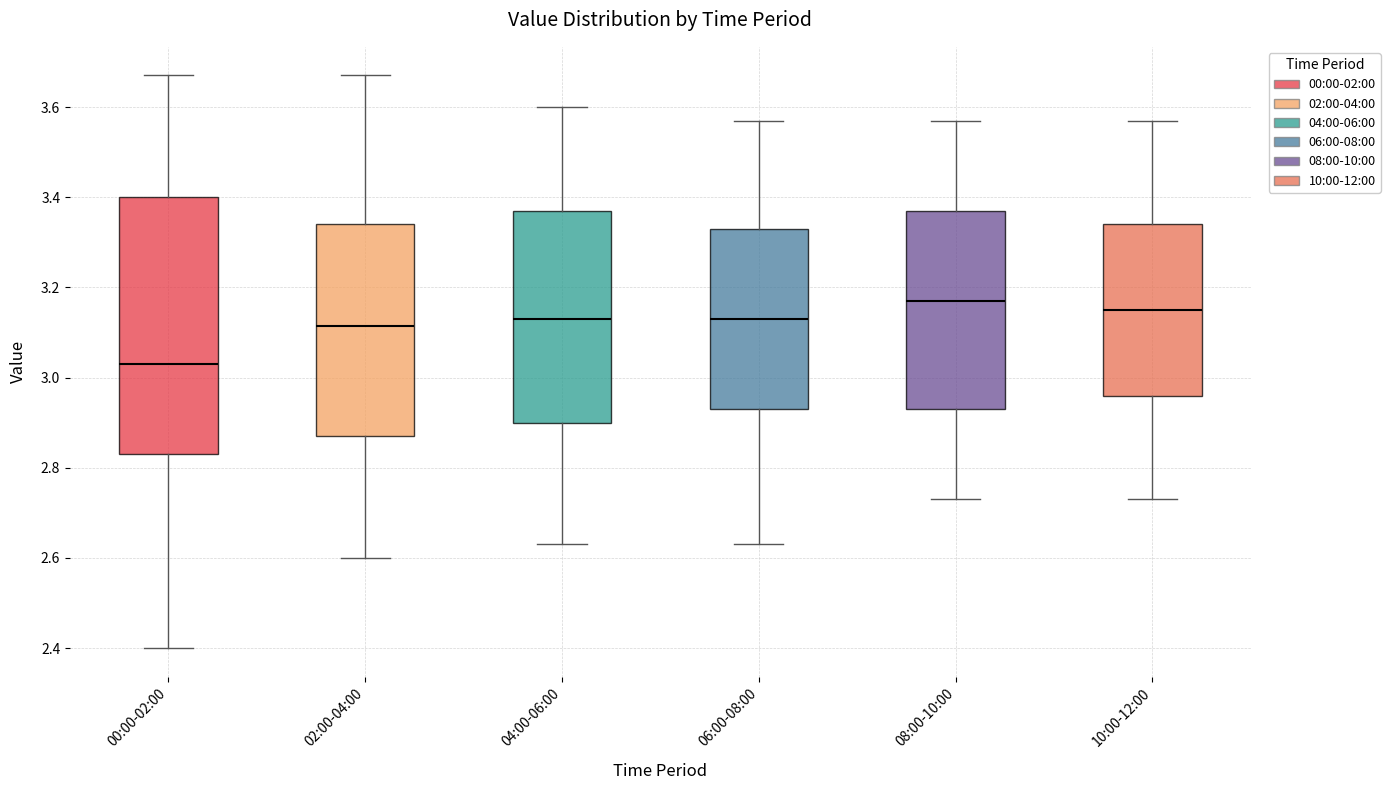

Reading left to right, read every box against the y-axis: the position of its median line, the range the box covers, and the ends of its whiskers. The values are not printed on the chart, so give them approximately, as read against the axis.

00:00-02:00: median 3.04, box 2.84 to 3.40, whiskers 2.40 to 3.68
02:00-04:00: median 3.12, box 2.88 to 3.34, whiskers 2.60 to 3.68
04:00-06:00: median 3.14, box 2.90 to 3.38, whiskers 2.64 to 3.60
06:00-08:00: median 3.14, box 2.94 to 3.34, whiskers 2.64 to 3.58
08:00-10:00: median 3.18, box 2.94 to 3.38, whiskers 2.74 to 3.58
10:00-12:00: median 3.16, box 2.96 to 3.34, whiskers 2.74 to 3.58